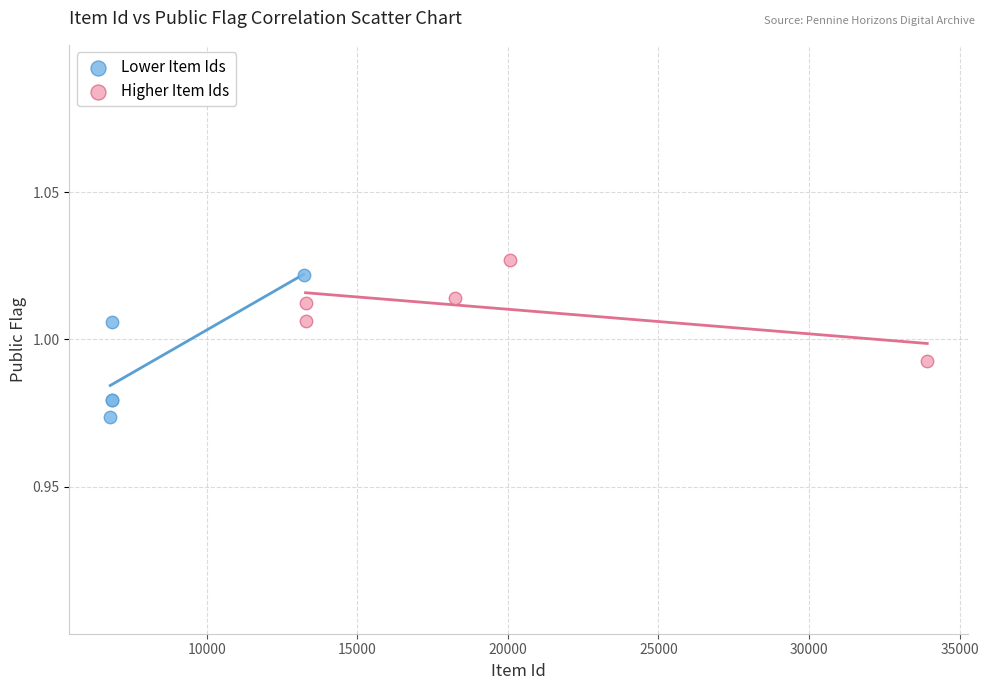

Which series contains the lowest Y value?

Lower Item Ids